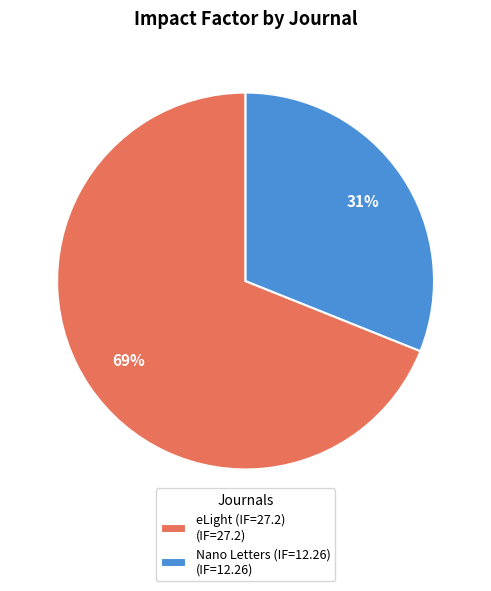

To the nearest percent, what is the difference between the eLight (IF=27.2) and Nano Letters (IF=12.26) slice percentages?

38%